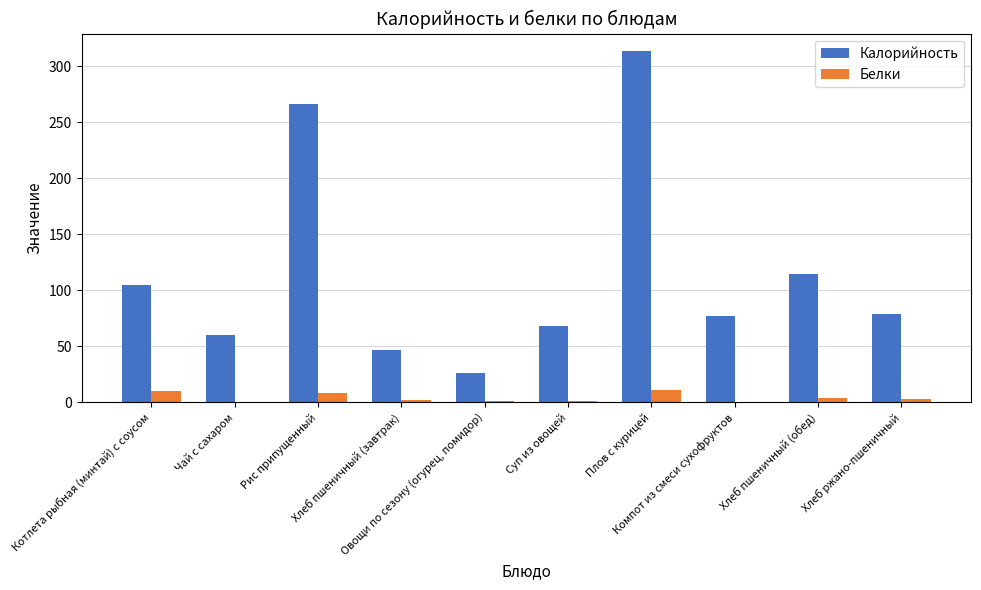

What is the sum of all Белки values?

39.1